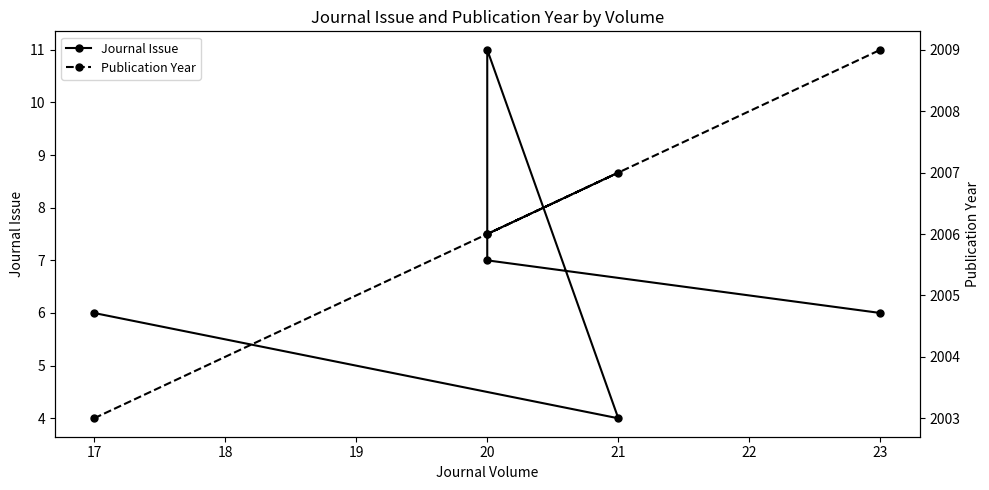

What is the value of the Publication Year point at the 5th from the left?

2009